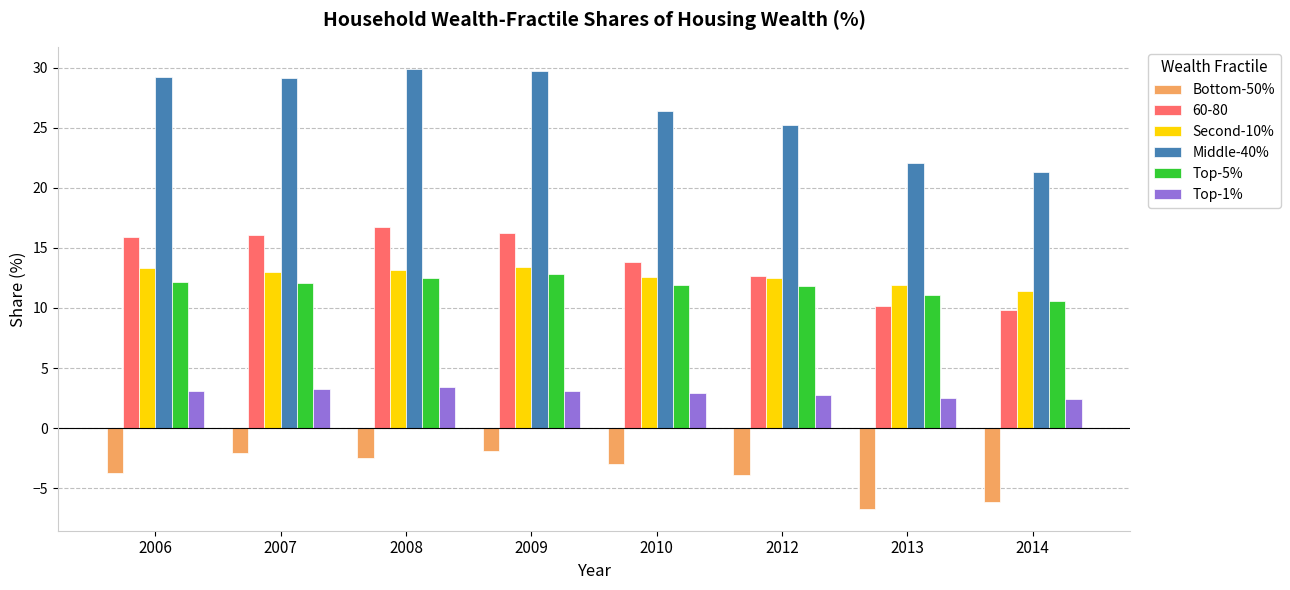

Which series has the largest range (max minus min)?

Middle-40%